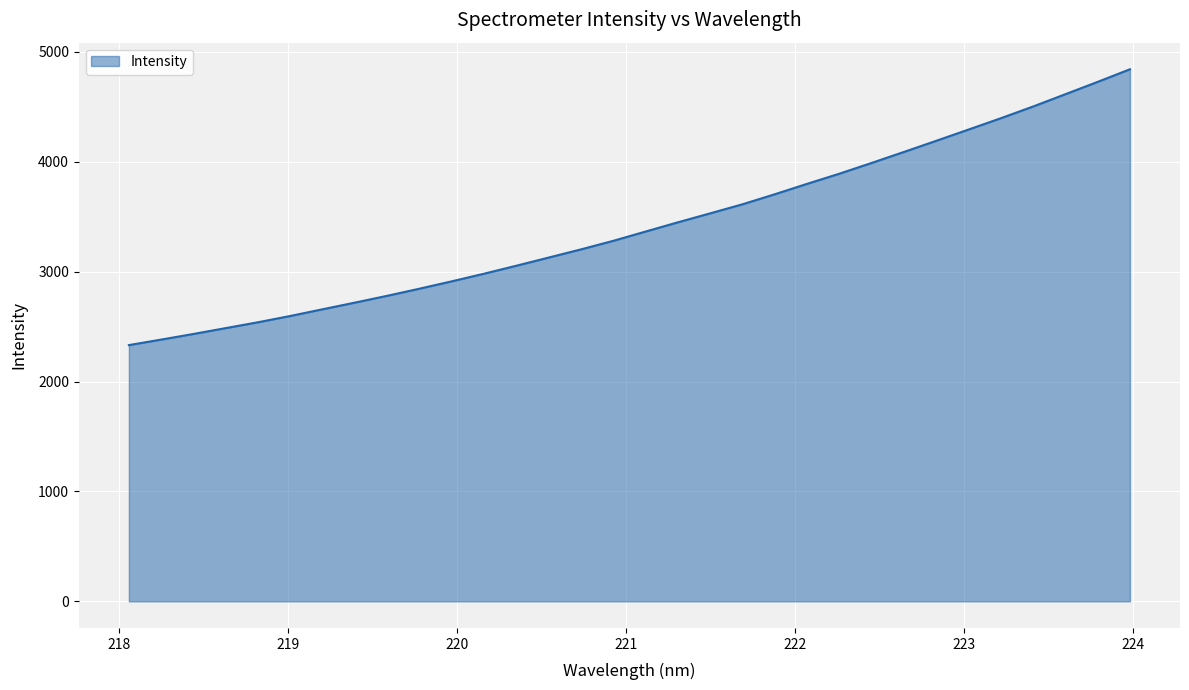

How many lines are shown in the chart?

1